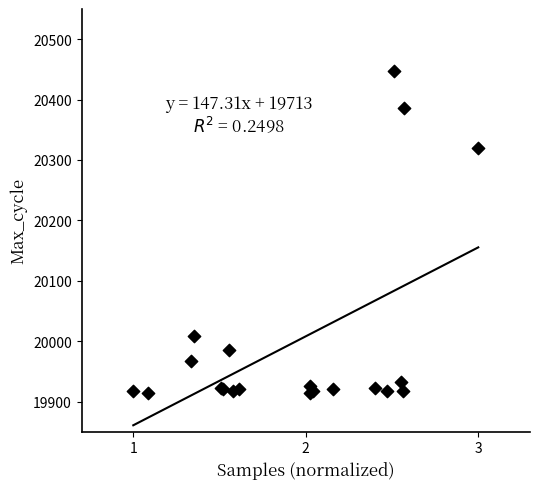

What Y value in the scatter plot is closest to 20181?

20320